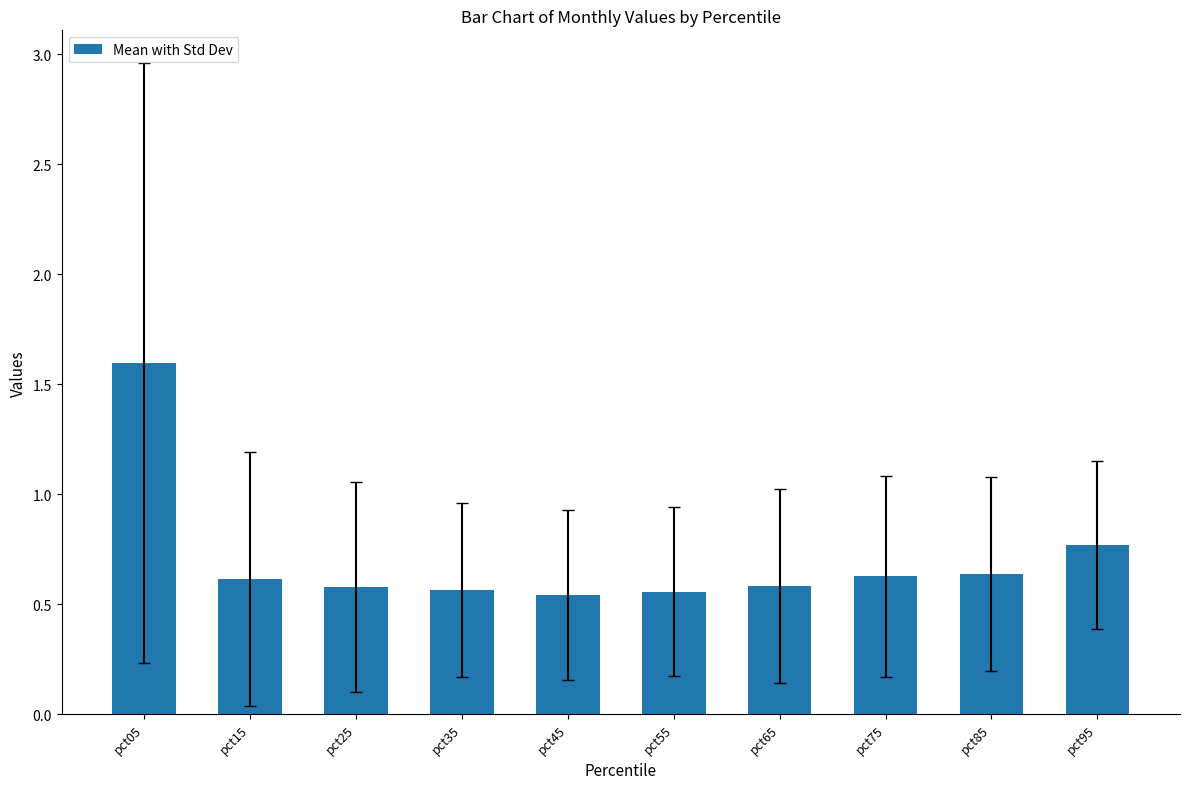

What is the sum of all values?

7.1